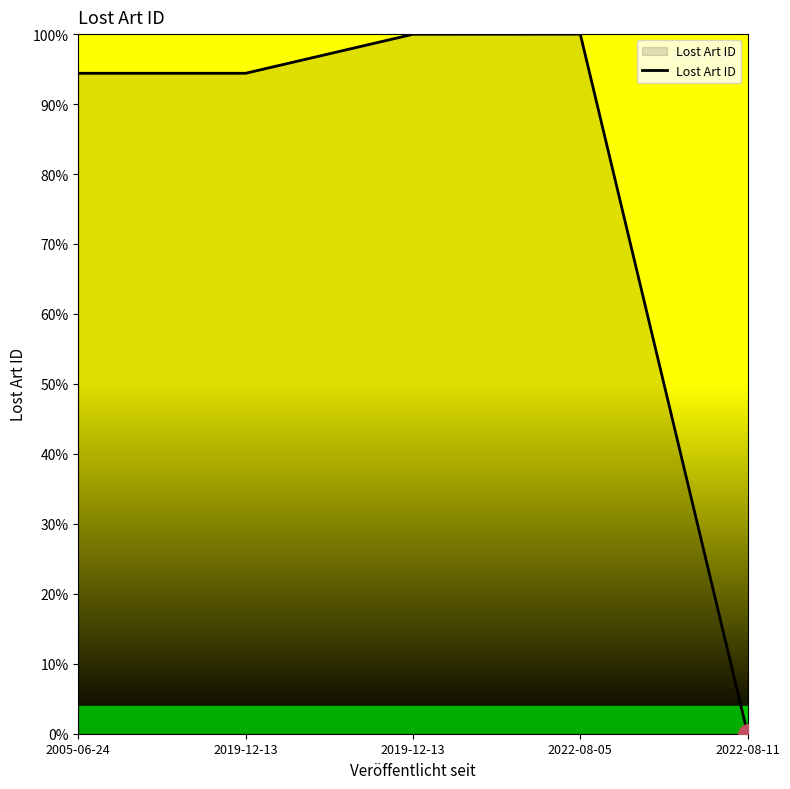

At which category does the chart reach its peak across all series?

2022-08-05